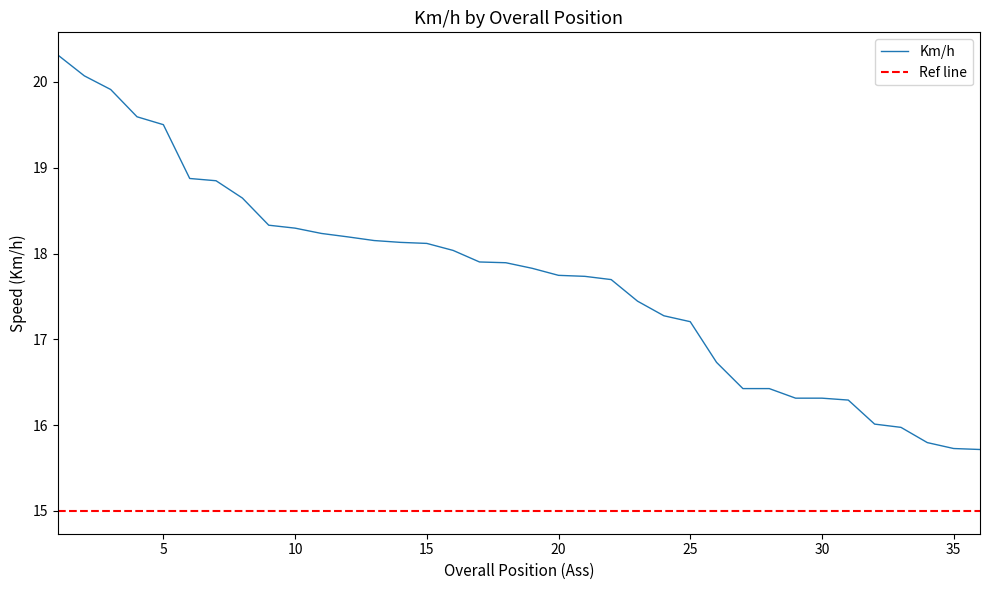

What is the difference between the maximum and minimum values?

4.6